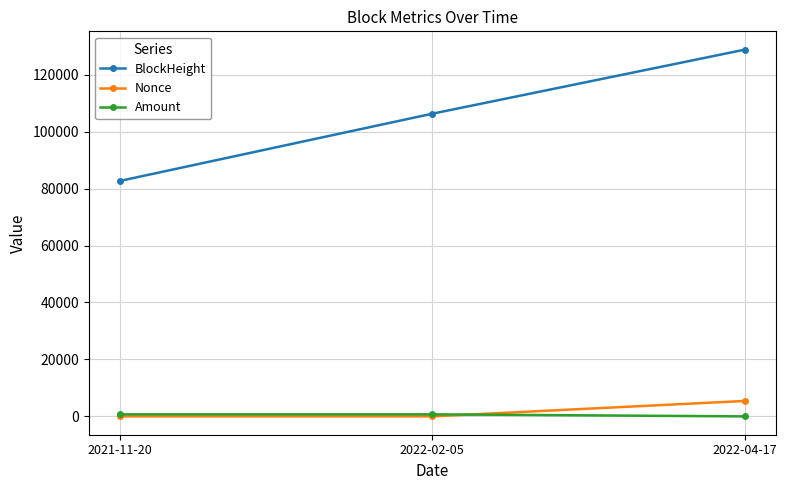

Which category has the highest value in the BlockHeight series?

2022-04-17